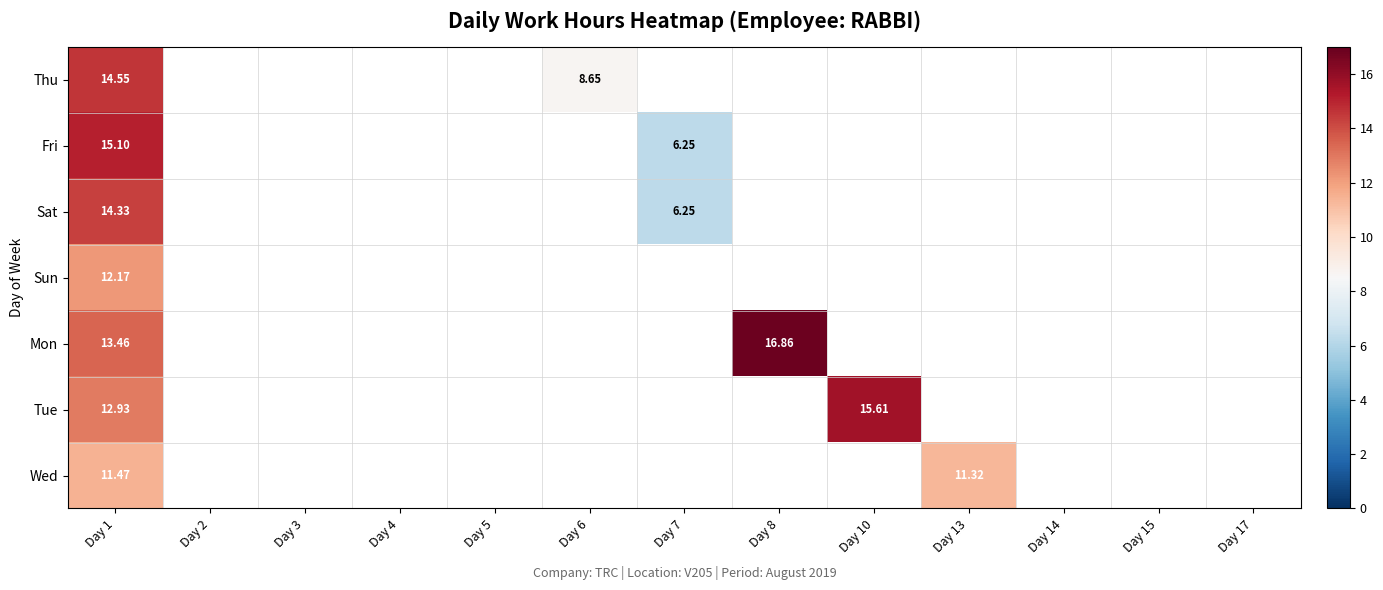

Is the value of Sat at Day 7 greater than the value of Wed at Day 13?

No